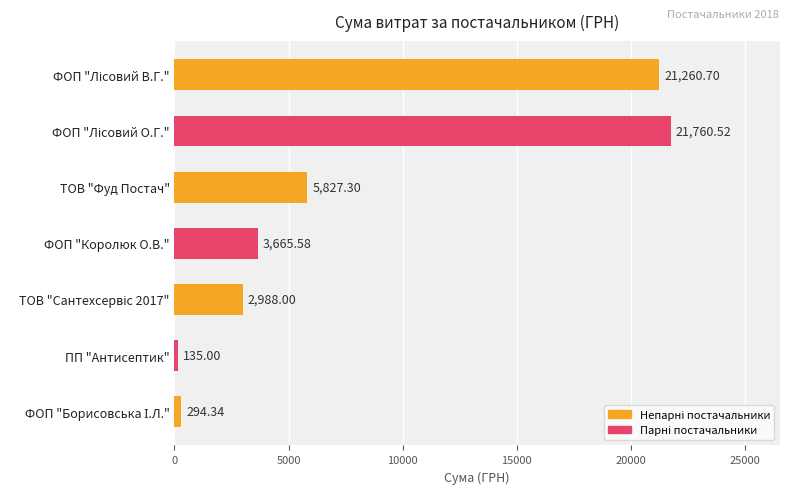

What is the difference between the maximum and minimum values?

21625.5